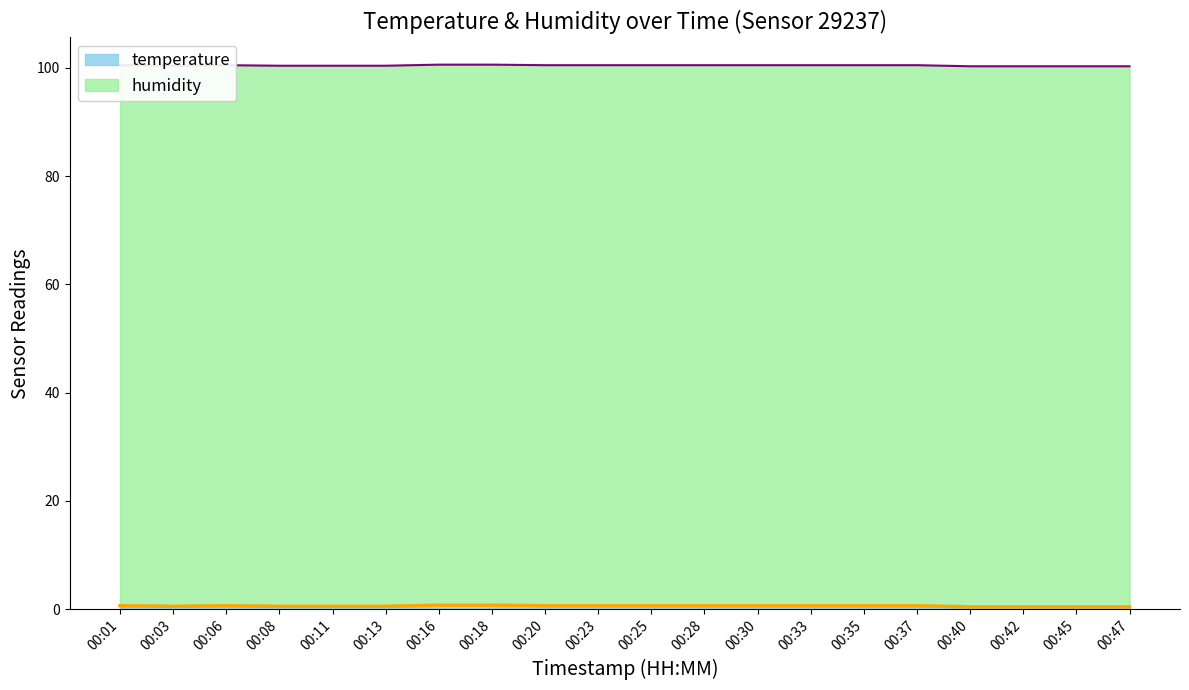

Where is the data nearest to the value 0?

00:40